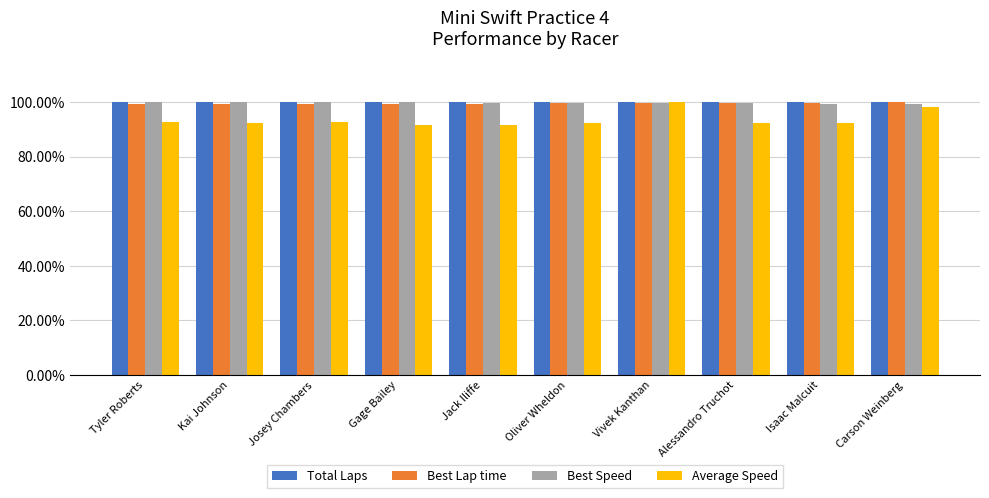

Does the chart contain any negative values?

No